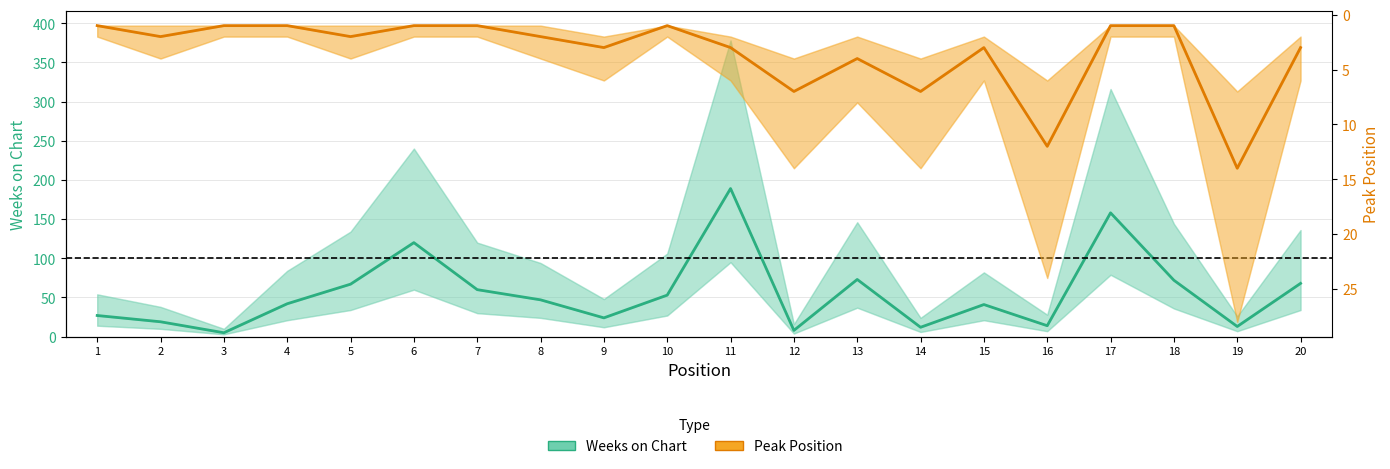

What is the sum of the Weeks on Chart values at 2 and 9?

43